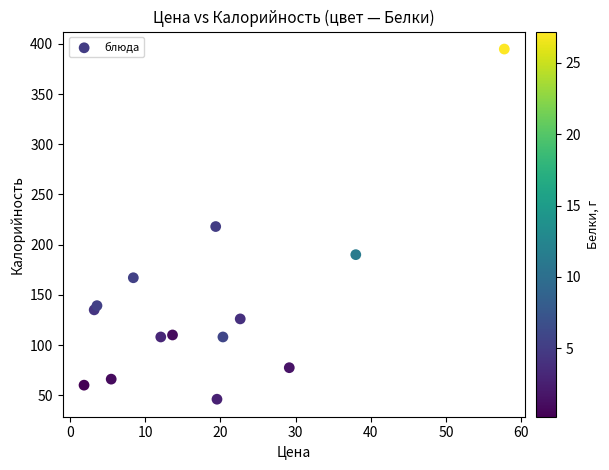

What is the range of X values (max minus min)?

55.9